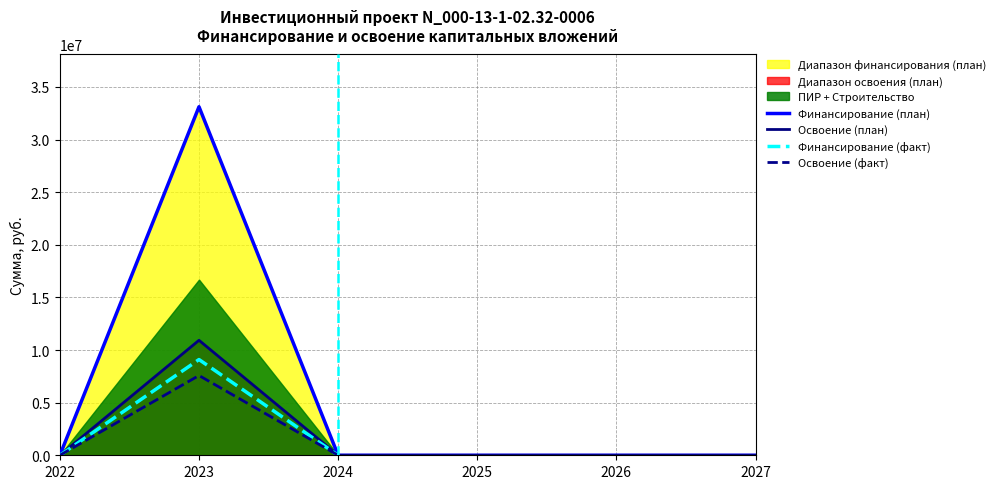

The value of ПИР at 2025 is 0. True or false?

True